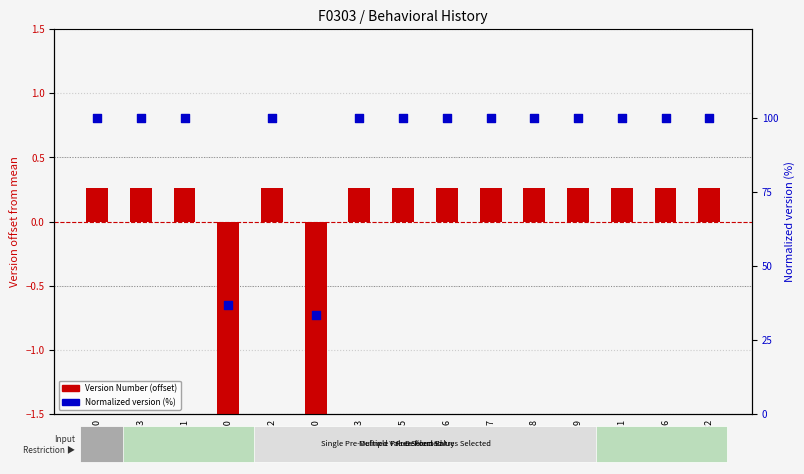

What is the total value across all series at C00717?

100.3